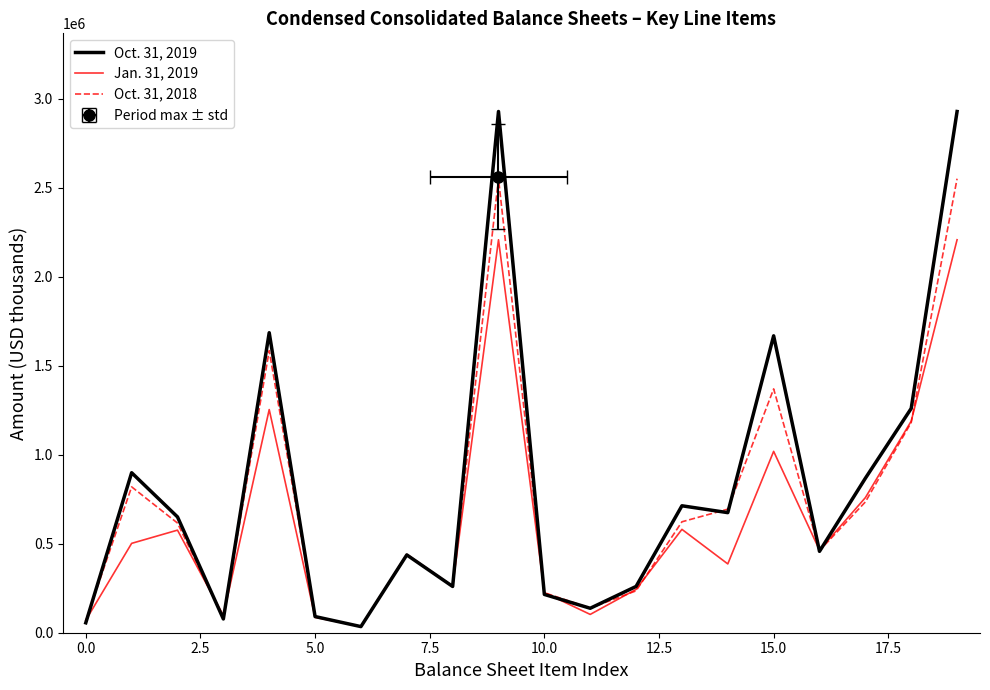

Is it true that Oct. 31, 2018 equals 2107817 at 15?

False